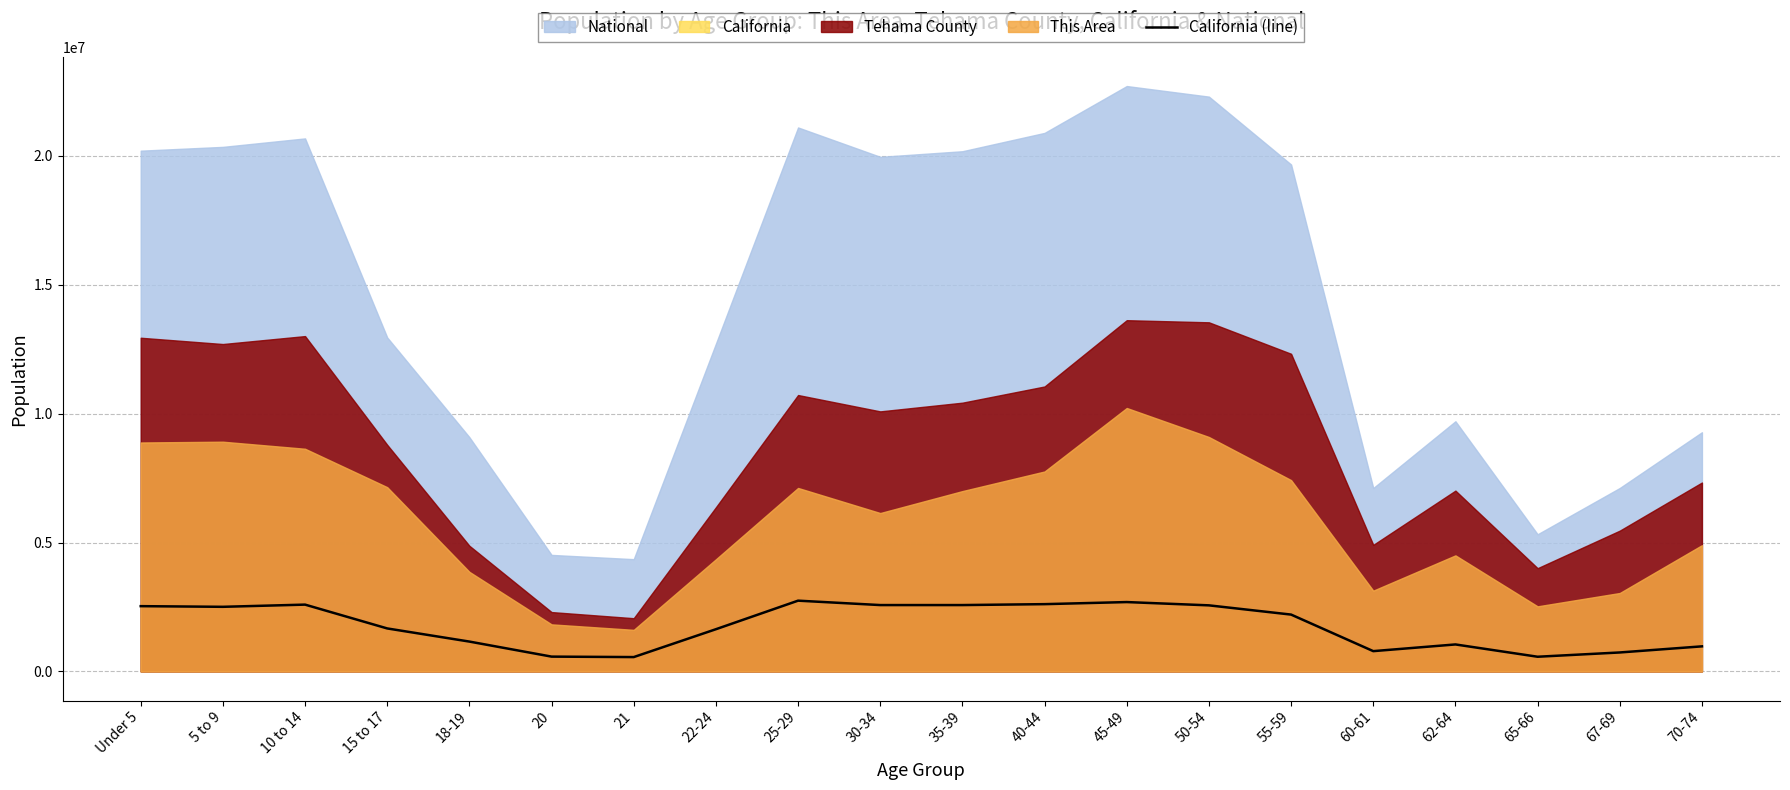

How many categories are shown in the chart?

20